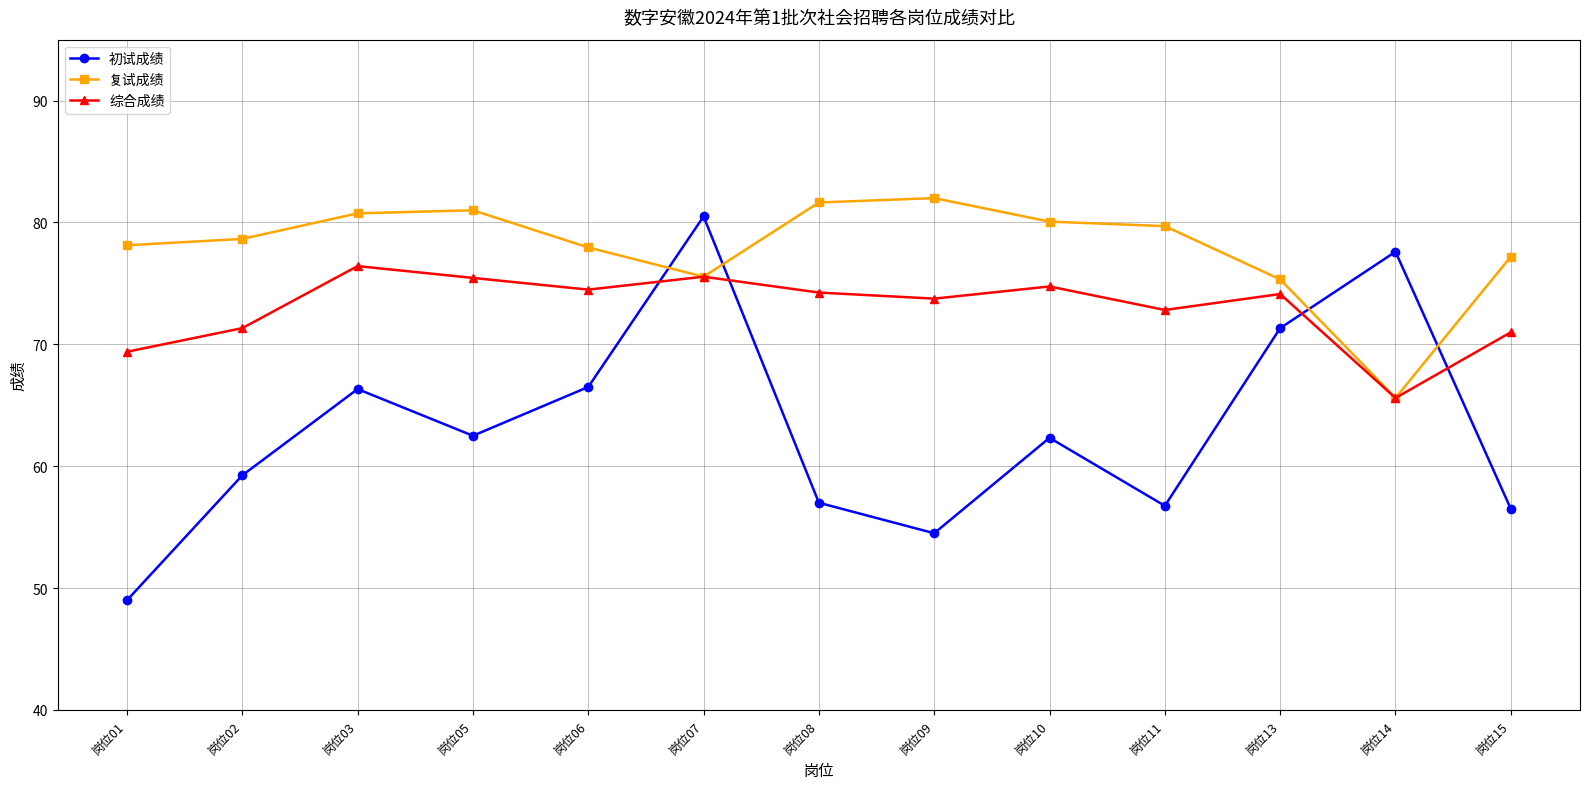

Which series has the largest range (max minus min)?

初试成绩